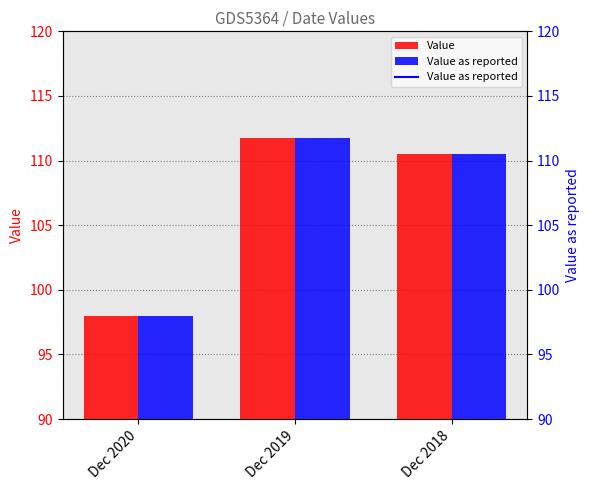

At how many categories does at least one series exceed 99?

2